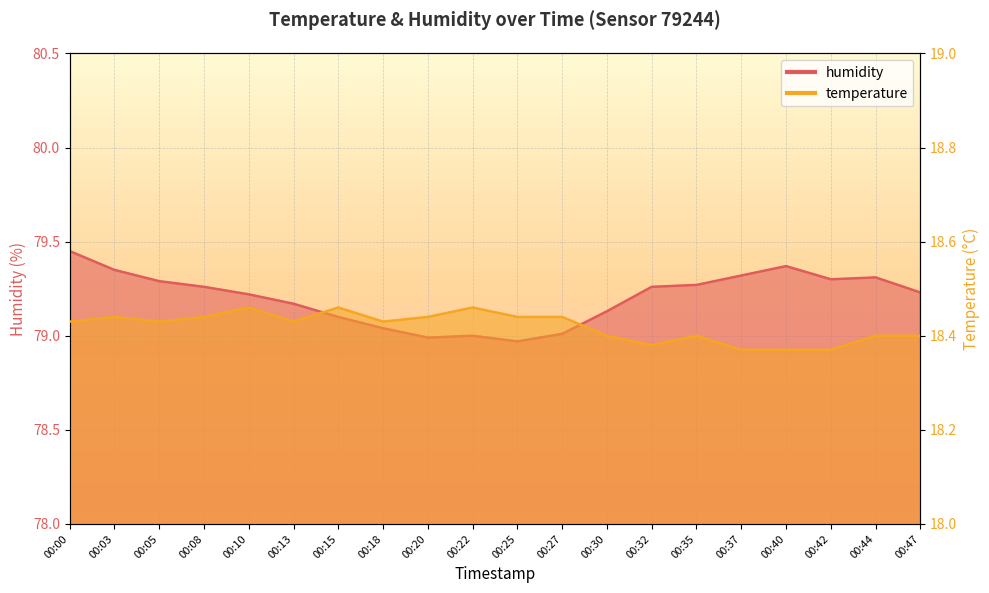

How many lines are shown in the chart?

2